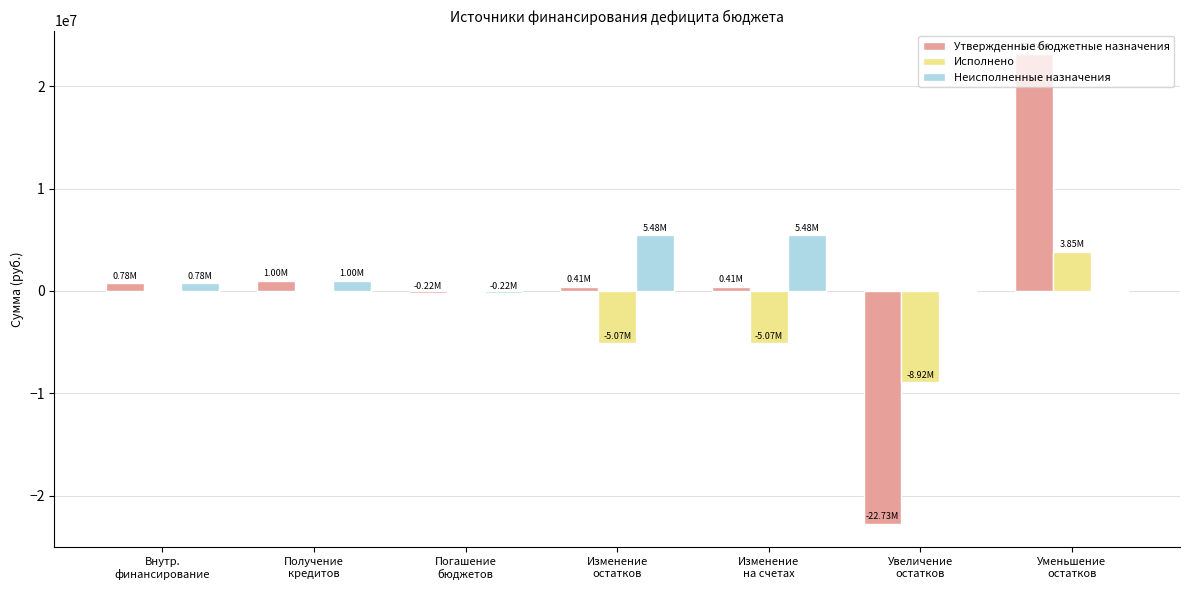

What is the sum of all Неисполненные назначения values?

12522102.6